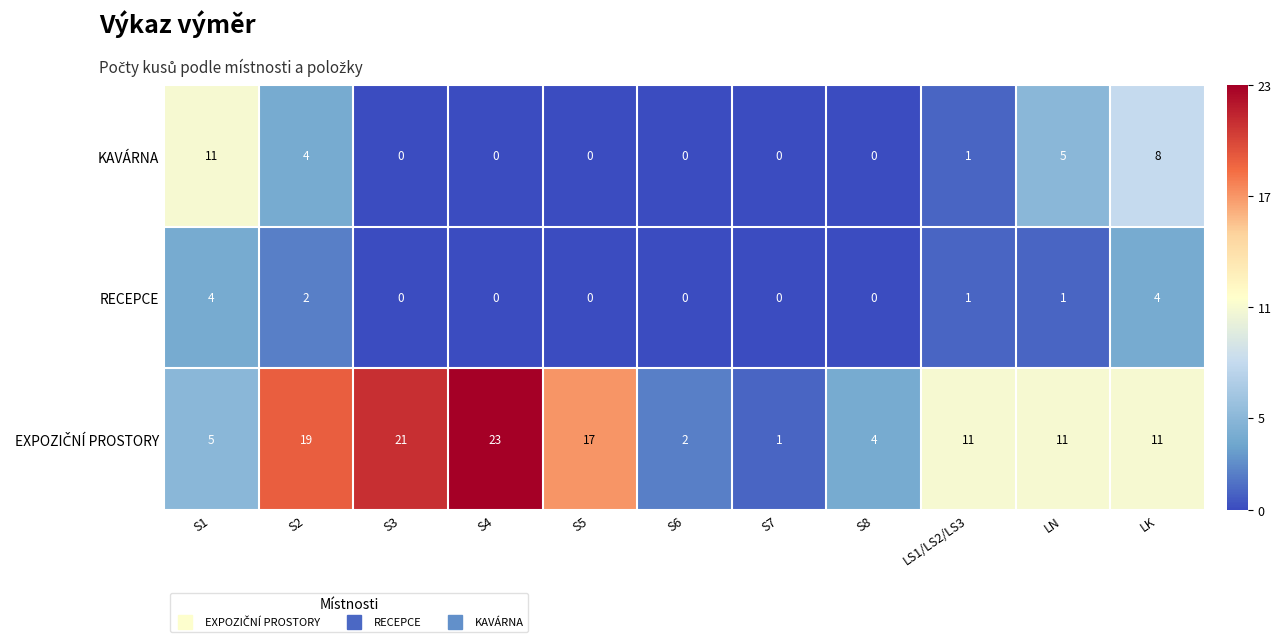

What is the spread (max minus min) of values at S3?

21